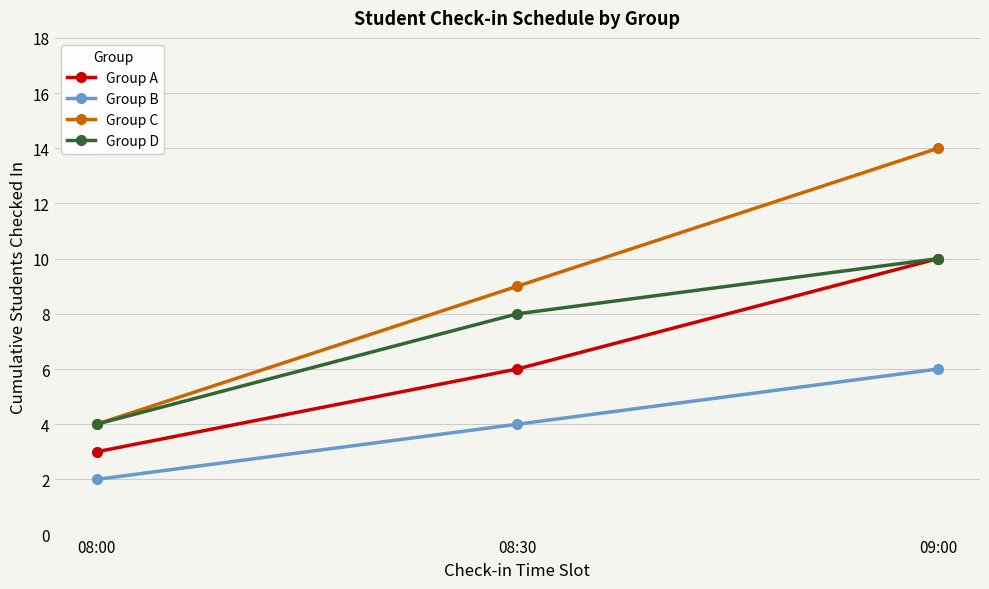

True or false: Group B has a value of 6 at 09:00.

True